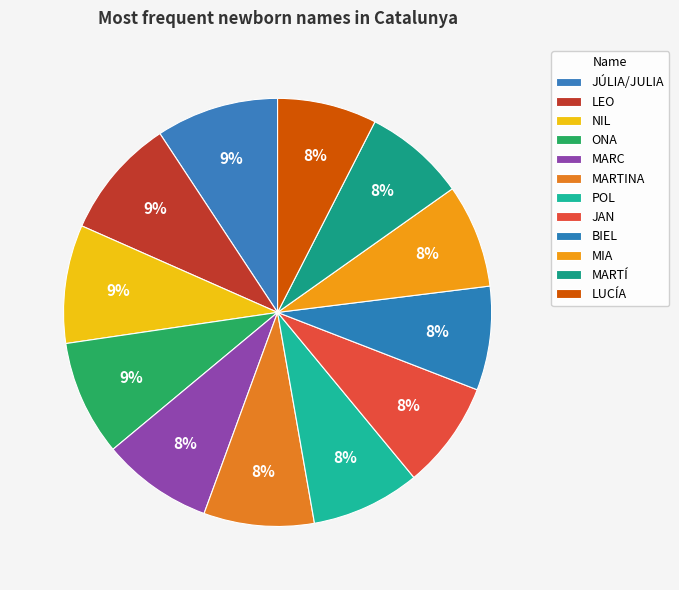

What is the largest slice in the pie chart?

JÚLIA/JULIA